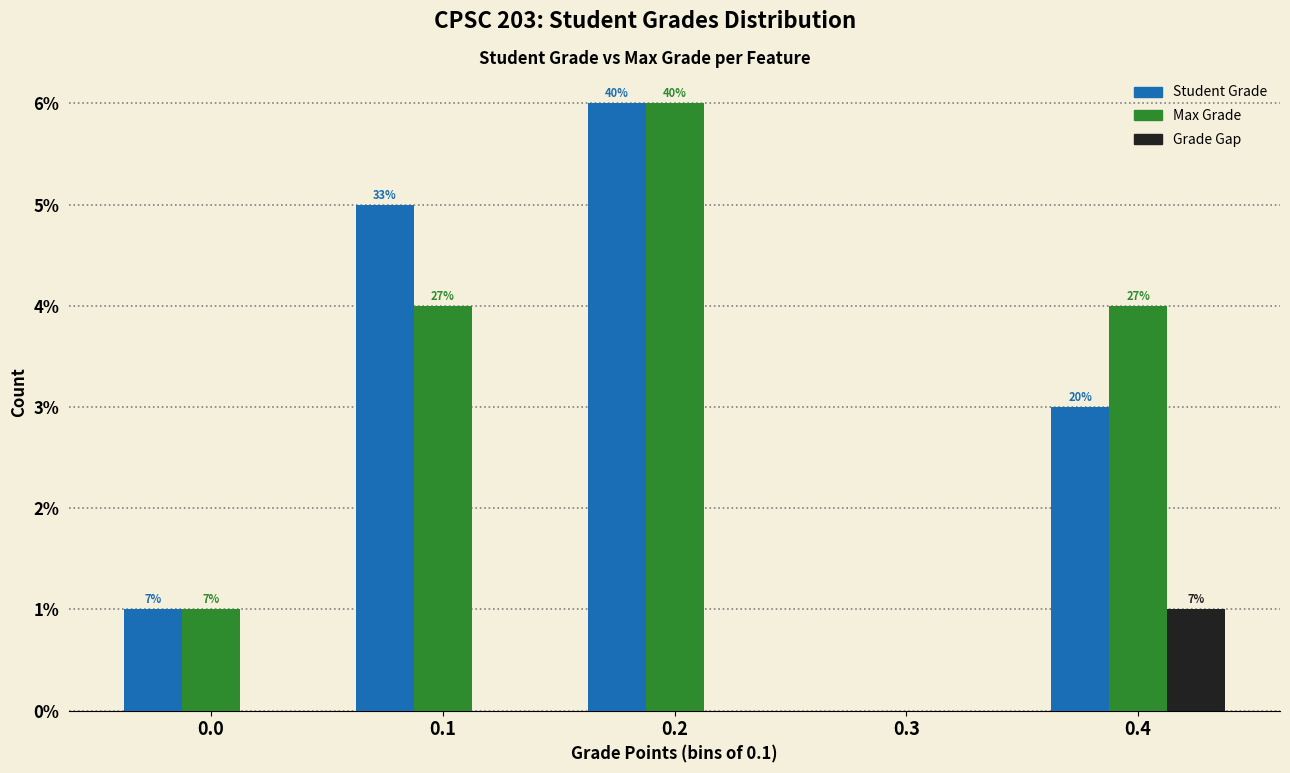

Does the chart contain stacked bars?

No